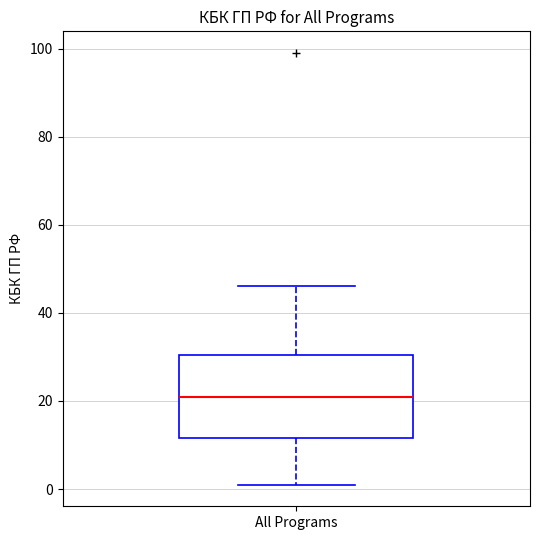

Where does the lower whisker of the box for All Programs end on the y-axis? The values are not printed on the chart, so give them approximately, as read against the axis.

2